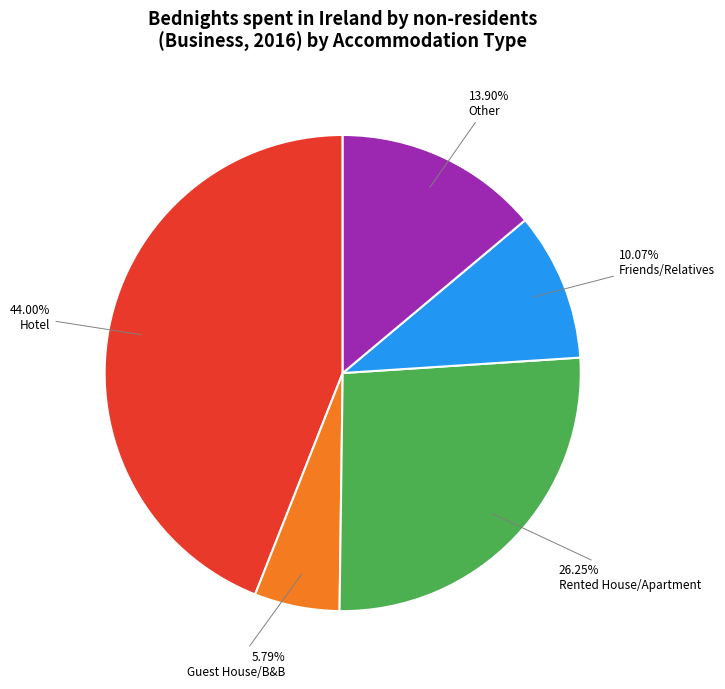

What is the ratio of the value at Other to the value at Guest House/B&B?

2.4